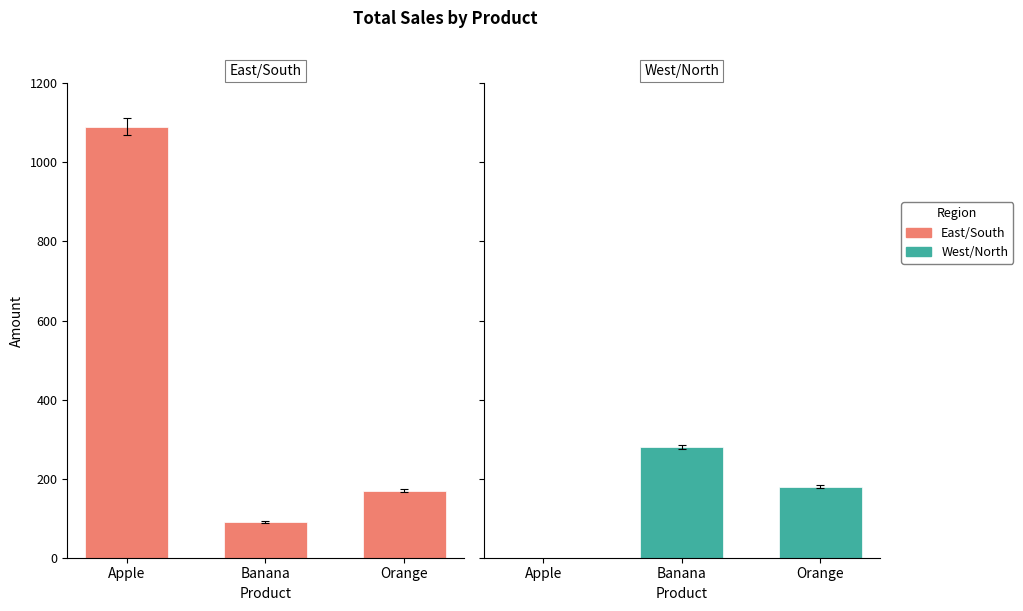

What are all the series names shown in the legend?

East/South, West/North